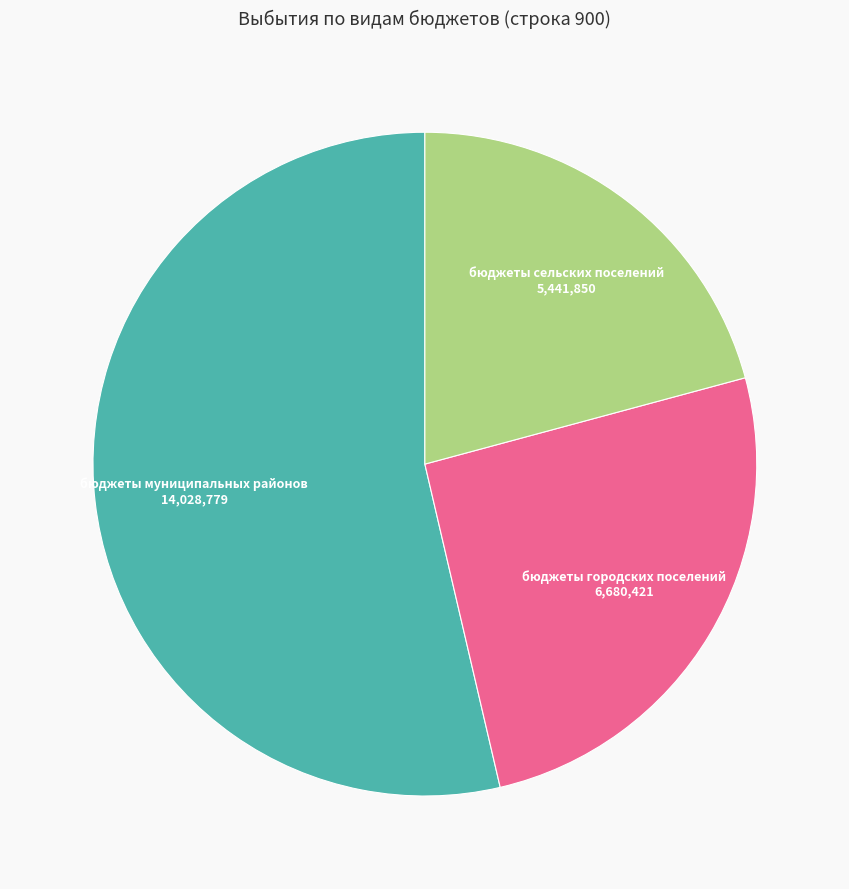

Is there a majority slice in this chart?

Yes